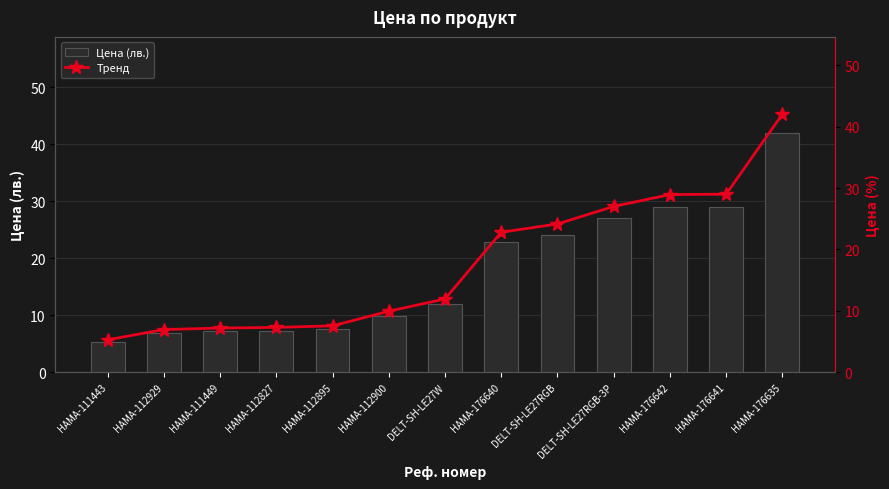

Where does the Цена (лв.) series first go above 11?

DELT-SH-LE27W